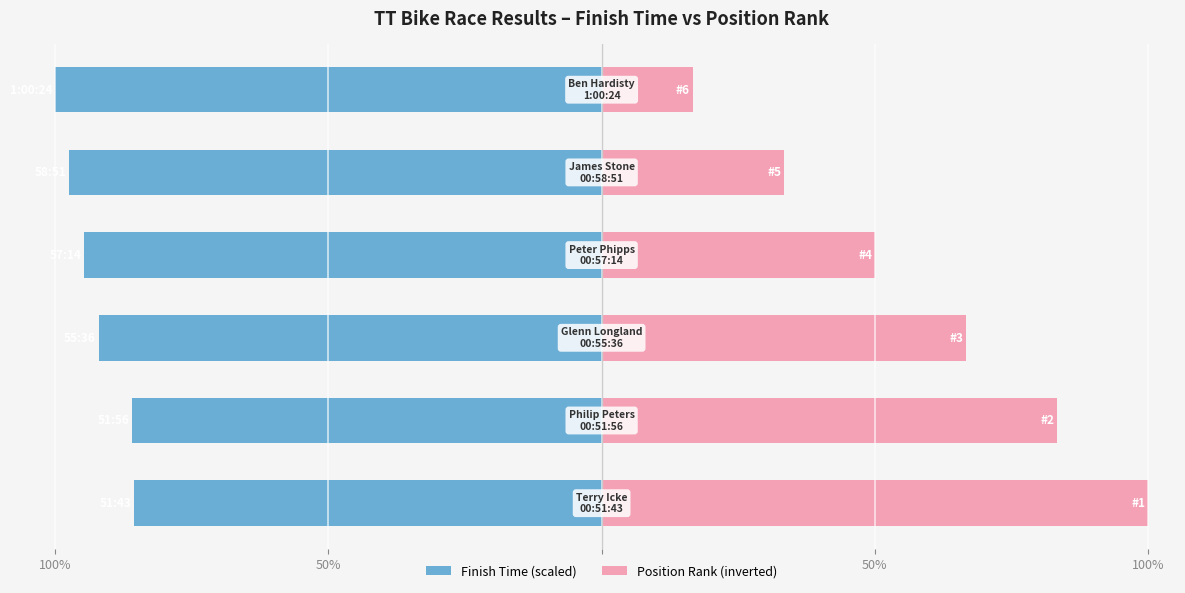

What is the minimum value for Finish Time (scaled)?

-100.0